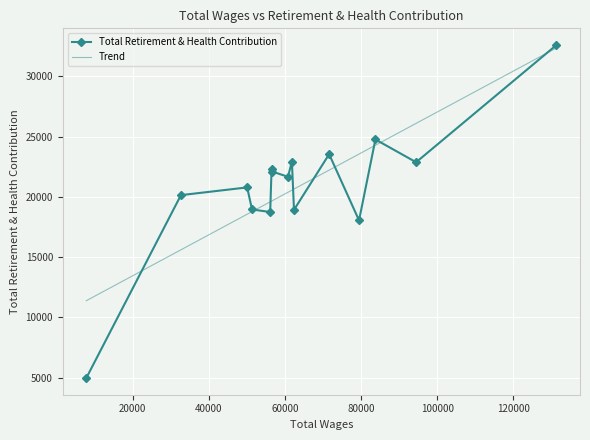

List the labels in order of value, largest first.

0, 2, 4, 6, 1, 9, 8, 7, 12, 13, 11, 5, 10, 3, 14